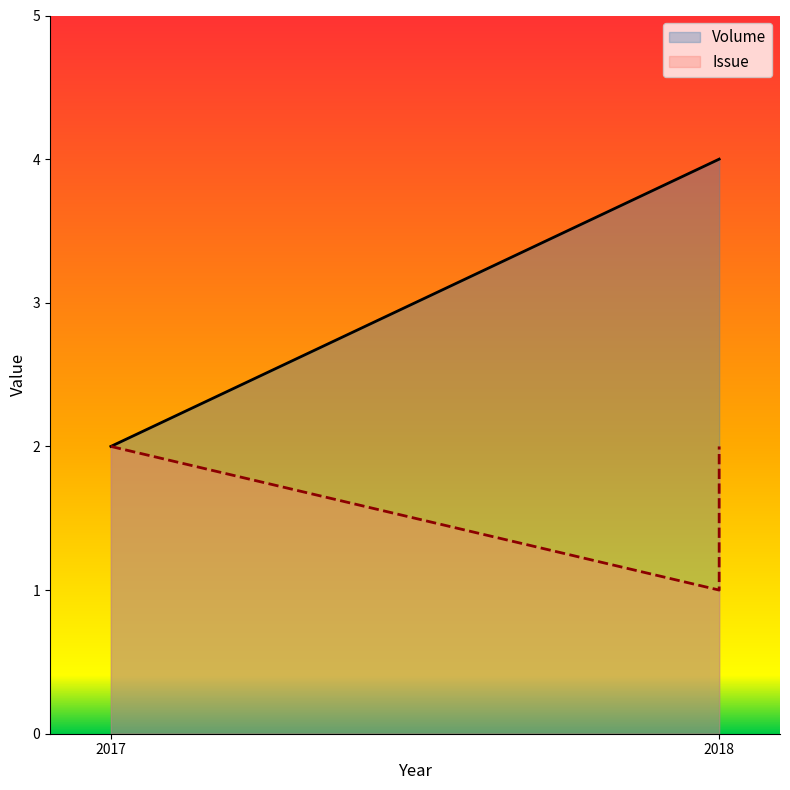

What is the average value of the Volume series?

3